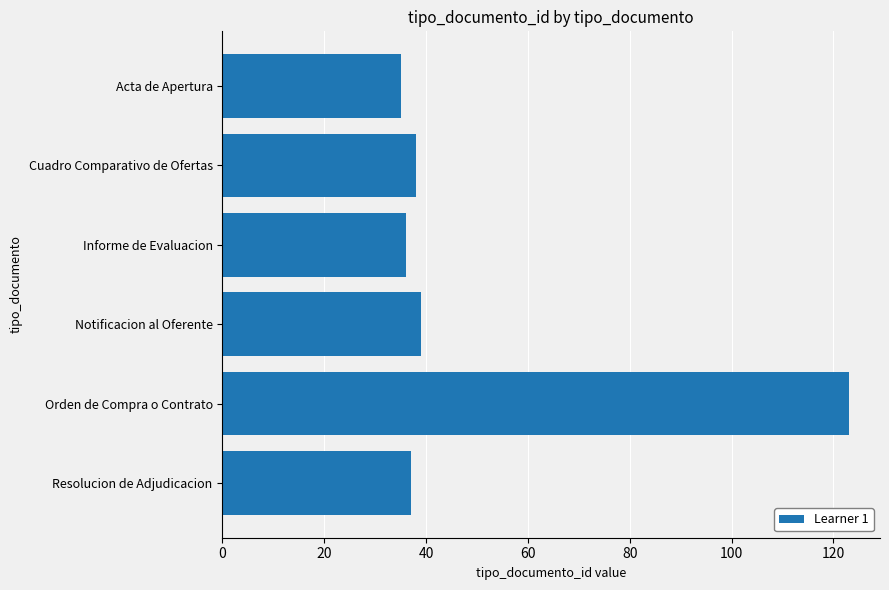

What is the value of the 4th bar from the top?

39